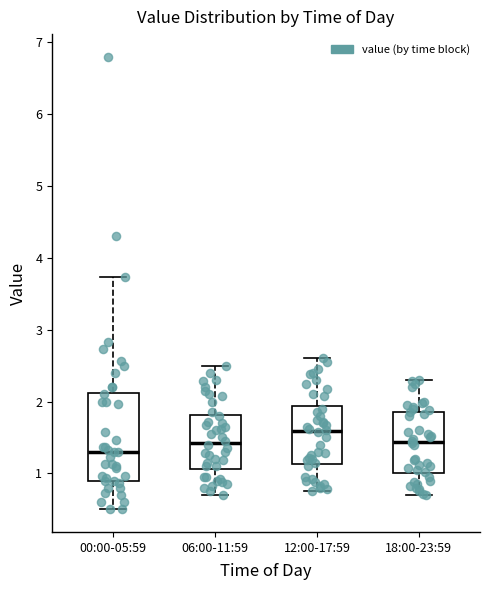

Where does the upper whisker of the box for 06:00-11:59 end on the y-axis? The values are not printed on the chart, so give them approximately, as read against the axis.

2.5